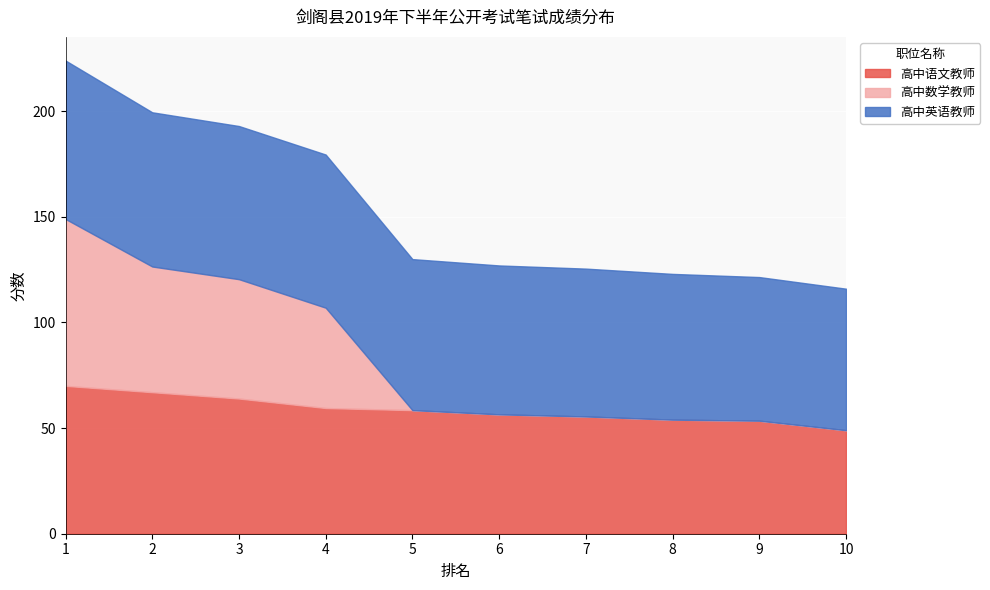

Reading left to right, what are all the values shown in this chart?

高中语文教师: 70.0	67.0	64.0	59.5	58.5	56.5	55.5	54.0	53.5	49.0
高中数学教师: 79.0	59.5	56.5	47.5	0.0	0.0	0.0	0.0	0.0	0.0
高中英语教师: 75.0	73.0	72.5	72.5	71.5	70.5	70.0	69.0	68.0	67.0